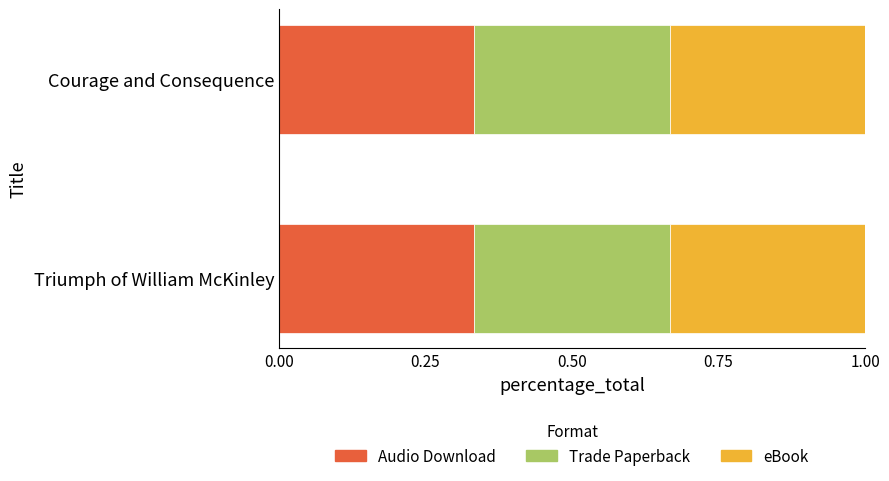

List the labels in order of eBook value, smallest first.

Courage and Consequence, Triumph of William McKinley